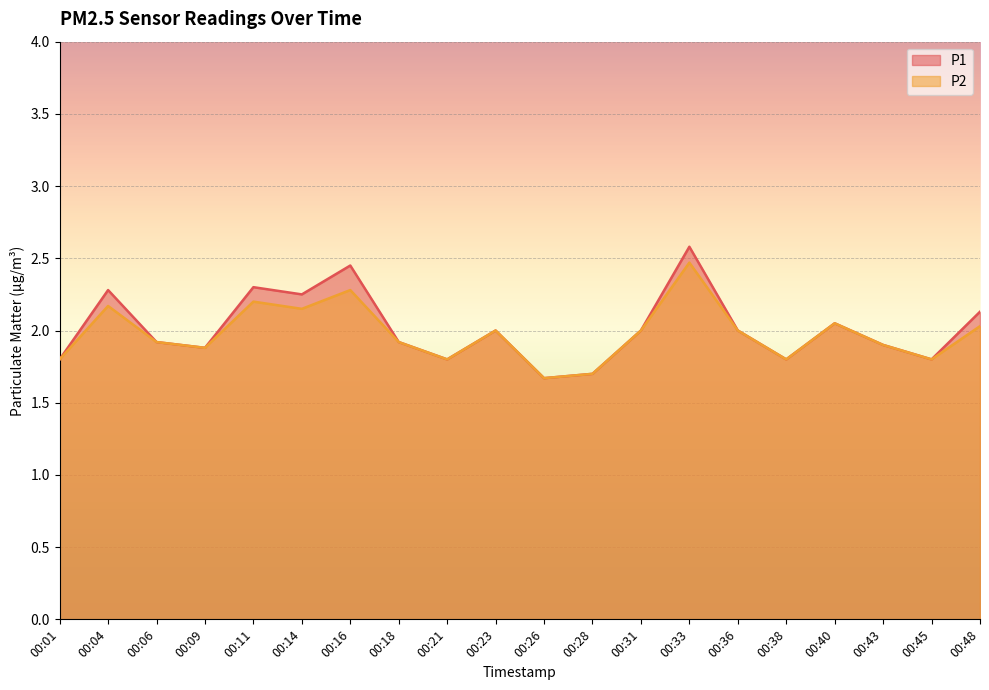

What is the sum of the P2 values at 00:48 and 00:01?

3.8